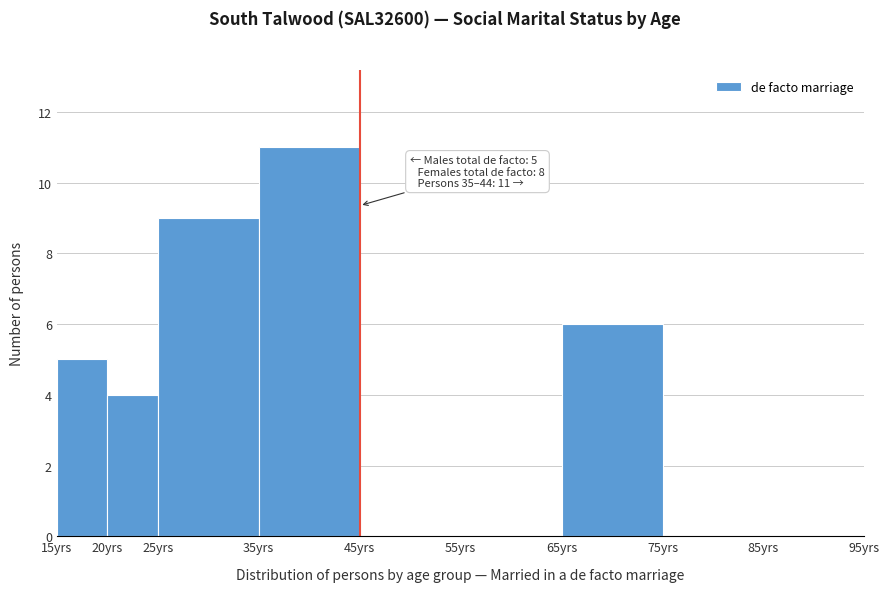

Over which range of the x-axis is the bar tallest?

35 to 45